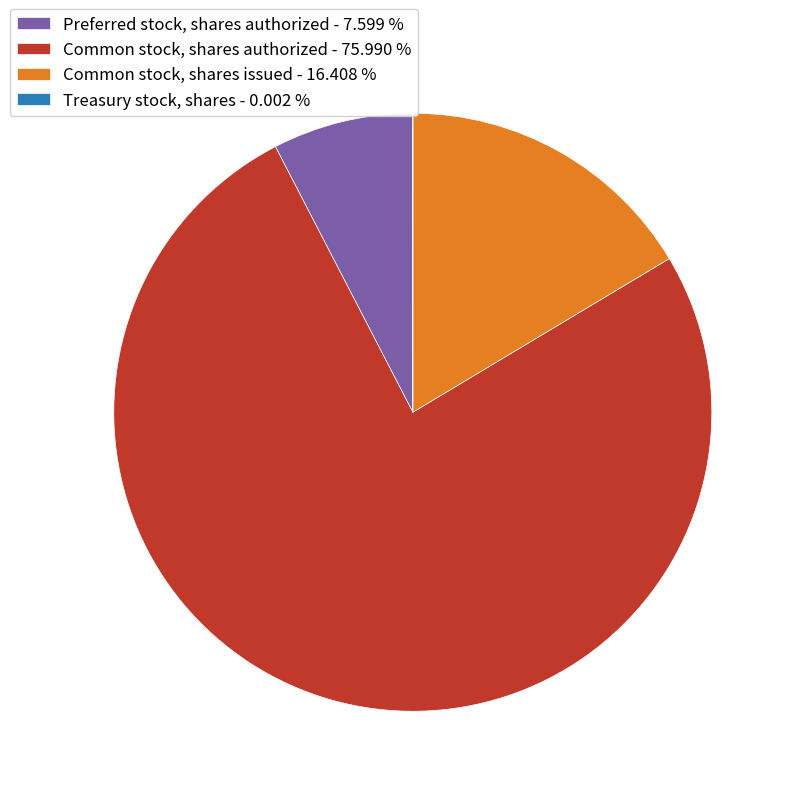

What is the ratio of the value at Preferred stock, shares authorized to the value at Common stock, shares authorized?

0.1